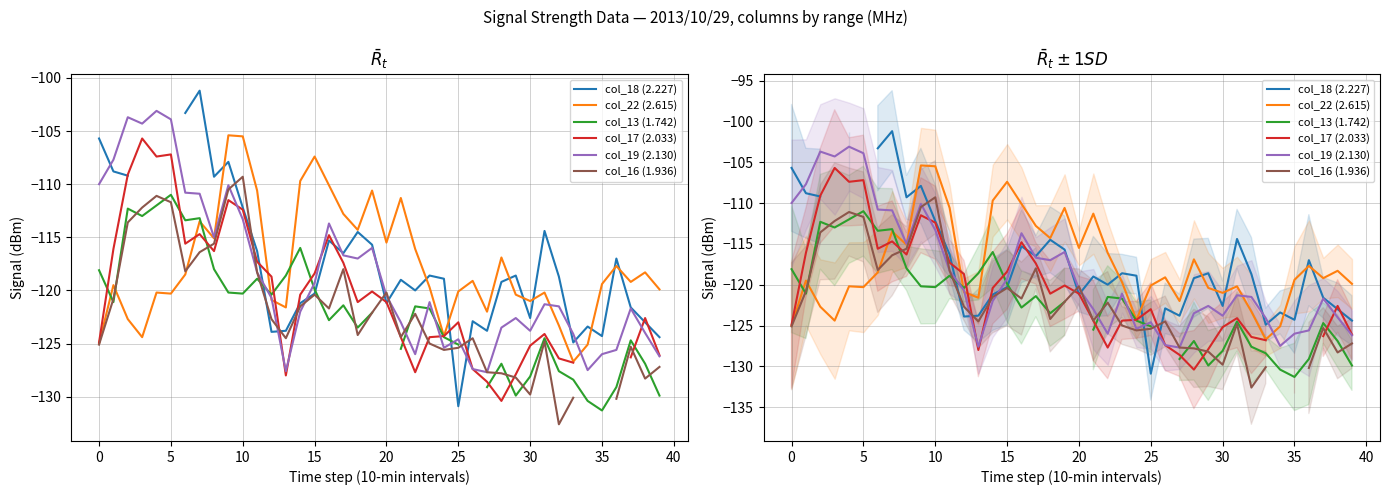

True or false: col_22 (2.615) and col_18 (2.227) cross at least once.

True